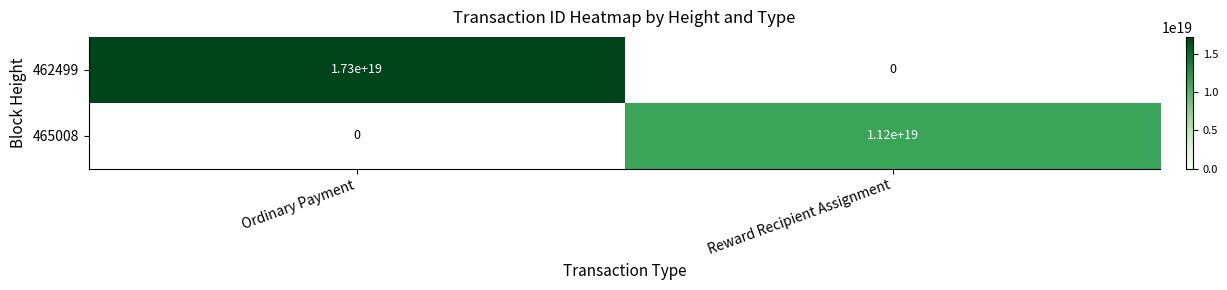

Count the number of categories in the chart.

2